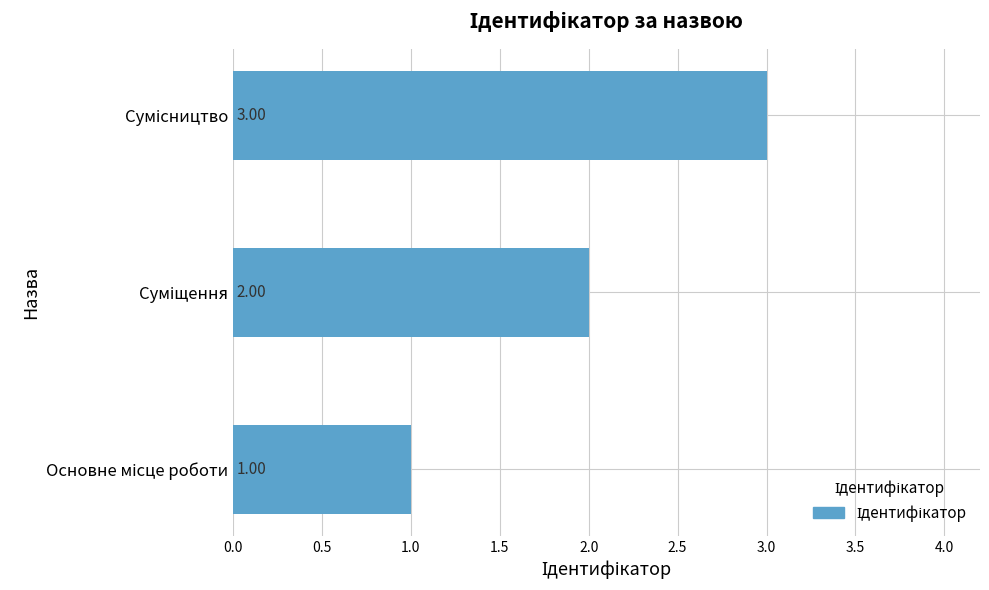

Are the bars horizontal?

Yes